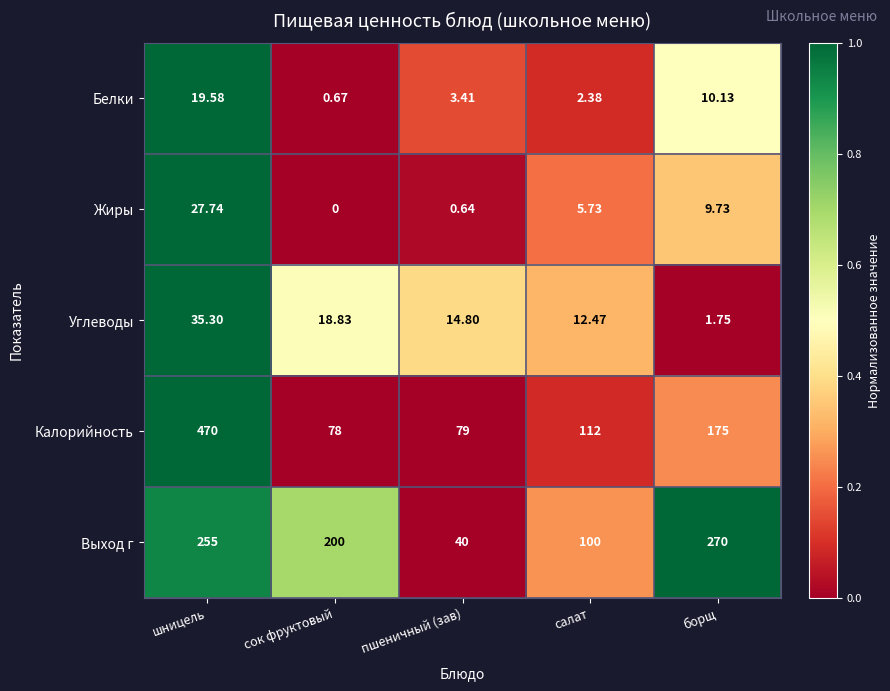

At which label does Выход г first exceed 200?

шницель